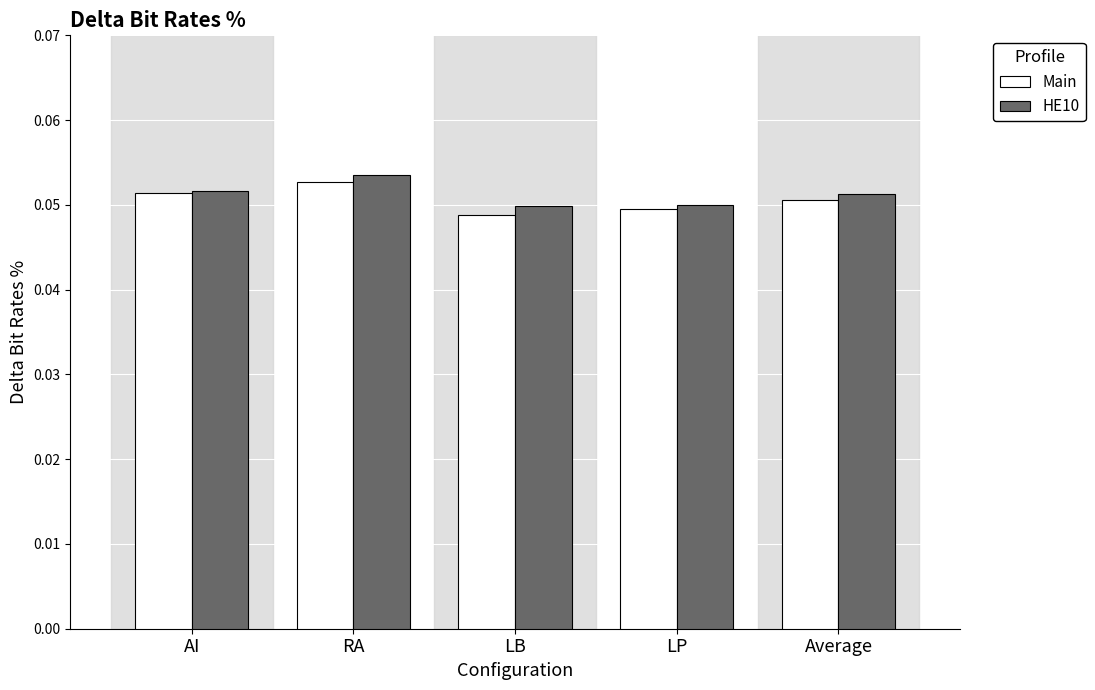

List the series in order of their overall mean, lowest first.

Main, HE10